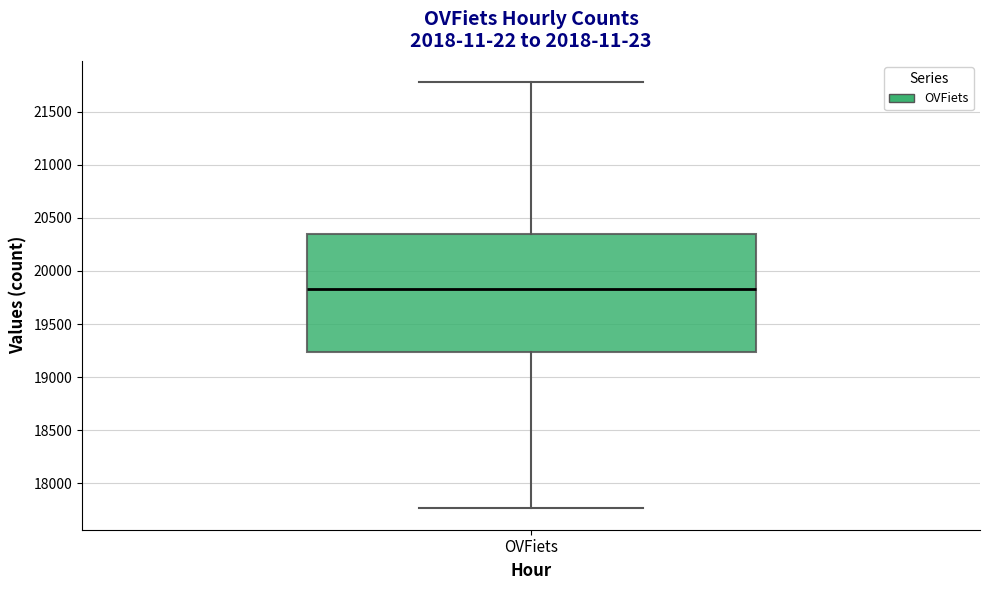

Transcribe this box plot: give where the median line is, the range the box spans, and where the two whiskers end, as read against the y-axis. The values are not printed on the chart, so give them approximately, as read against the axis.

median 19850, box 19250 to 20350, whiskers 17750 to 21800